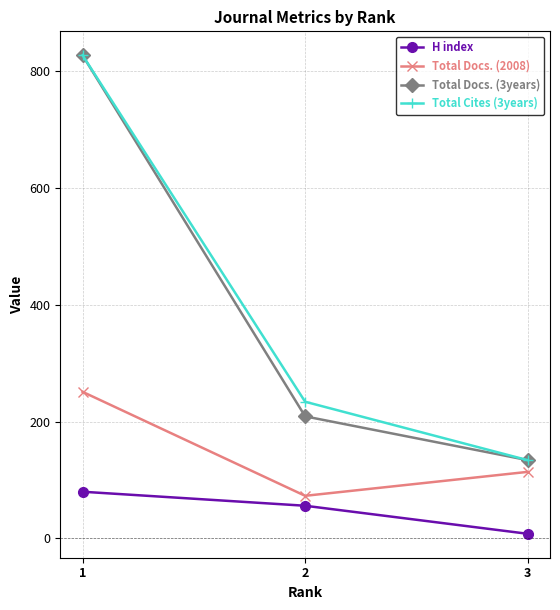

At which label does H index reach its peak?

1